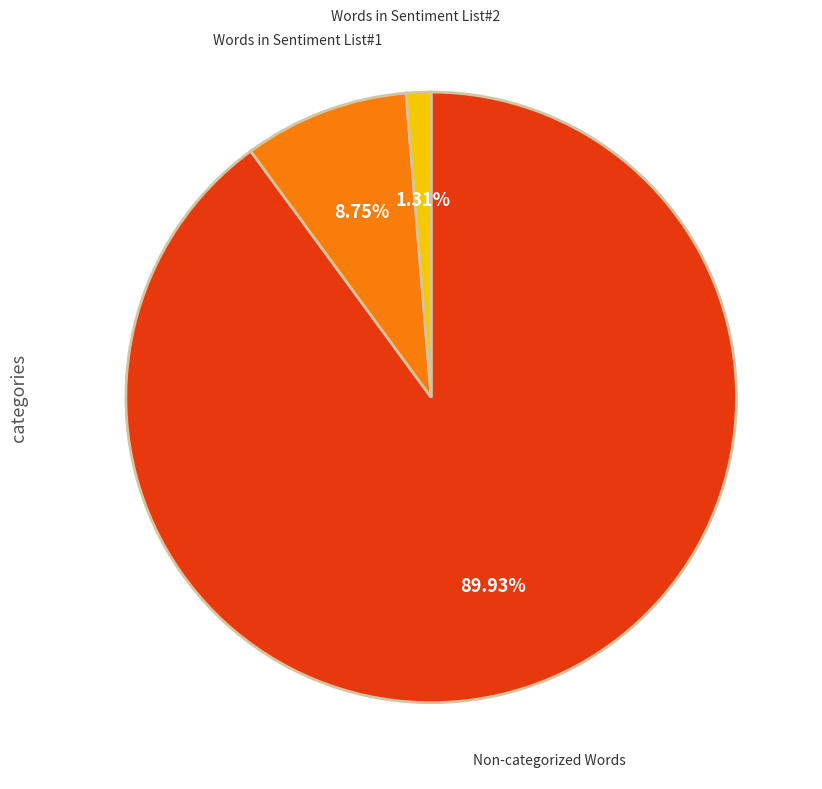

Does any single category account for the majority?

Yes